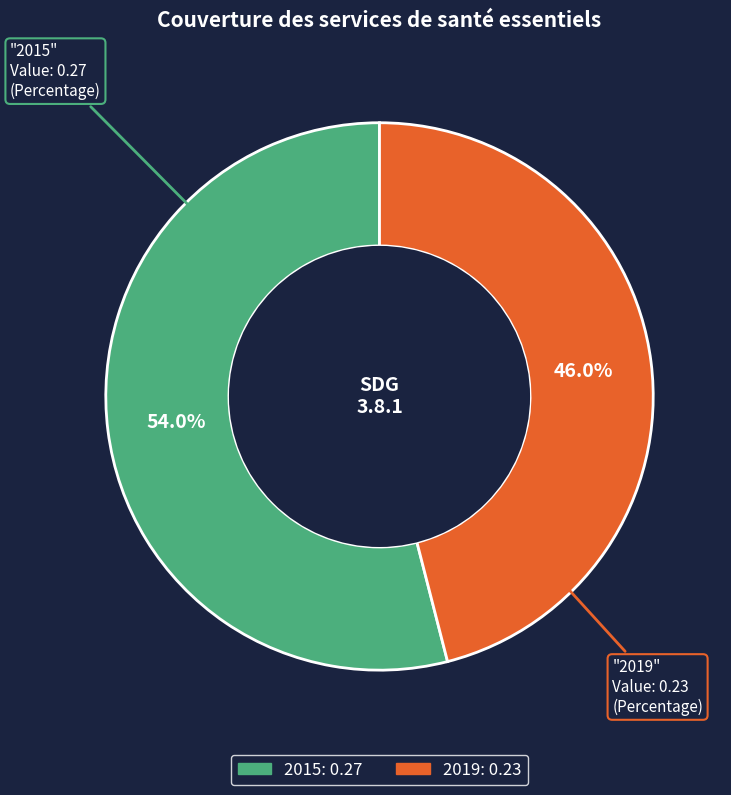

To the nearest percent, what percentage of the pie is 2015?

54%